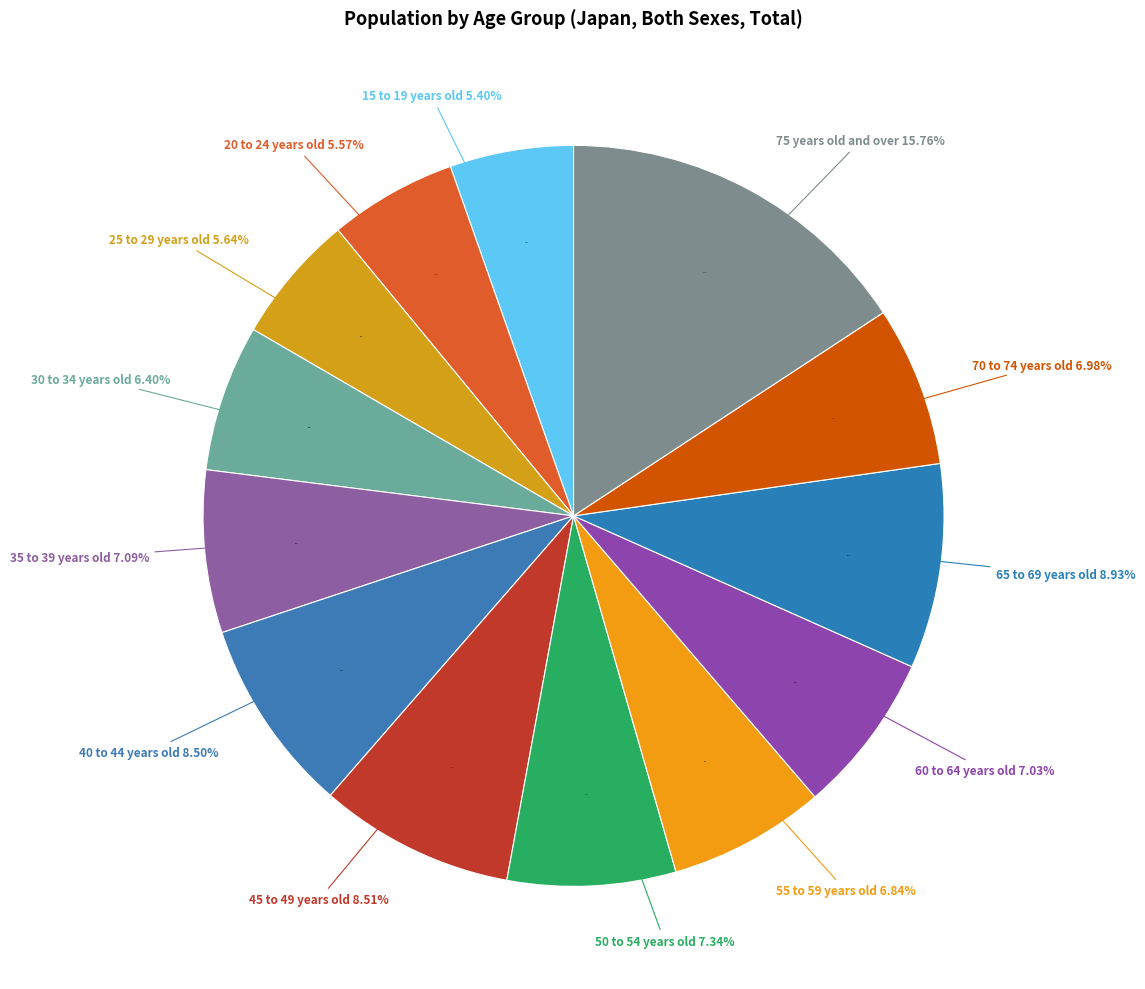

What is the smallest slice in the pie chart?

15 to 19 years old